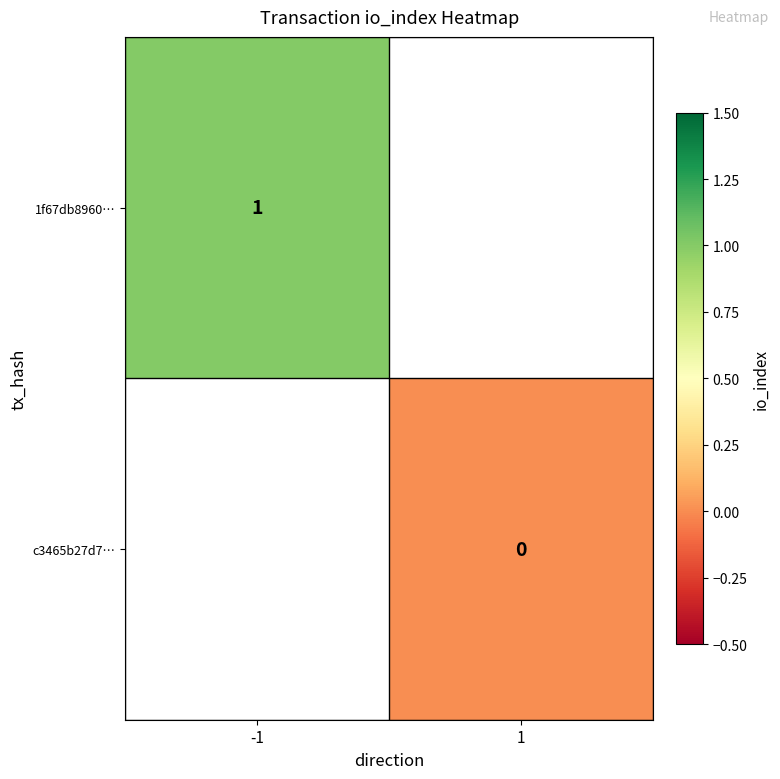

What is the highest value of the 1f67db8960… series?

1.0